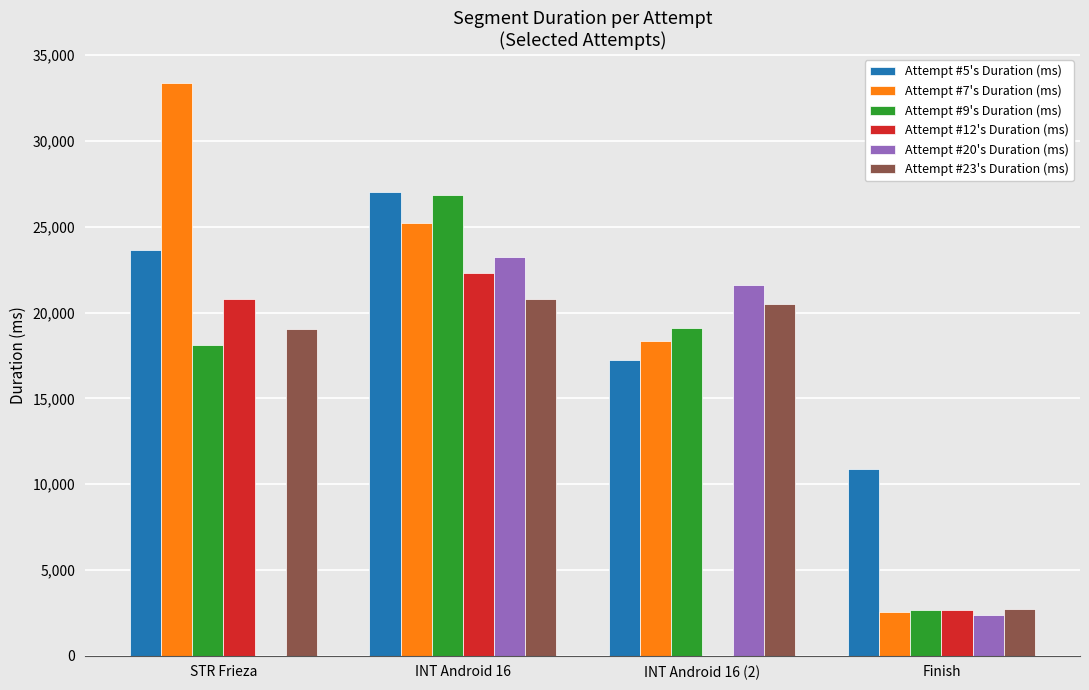

At which label does Attempt #20's Duration (ms) reach its peak?

INT Android 16